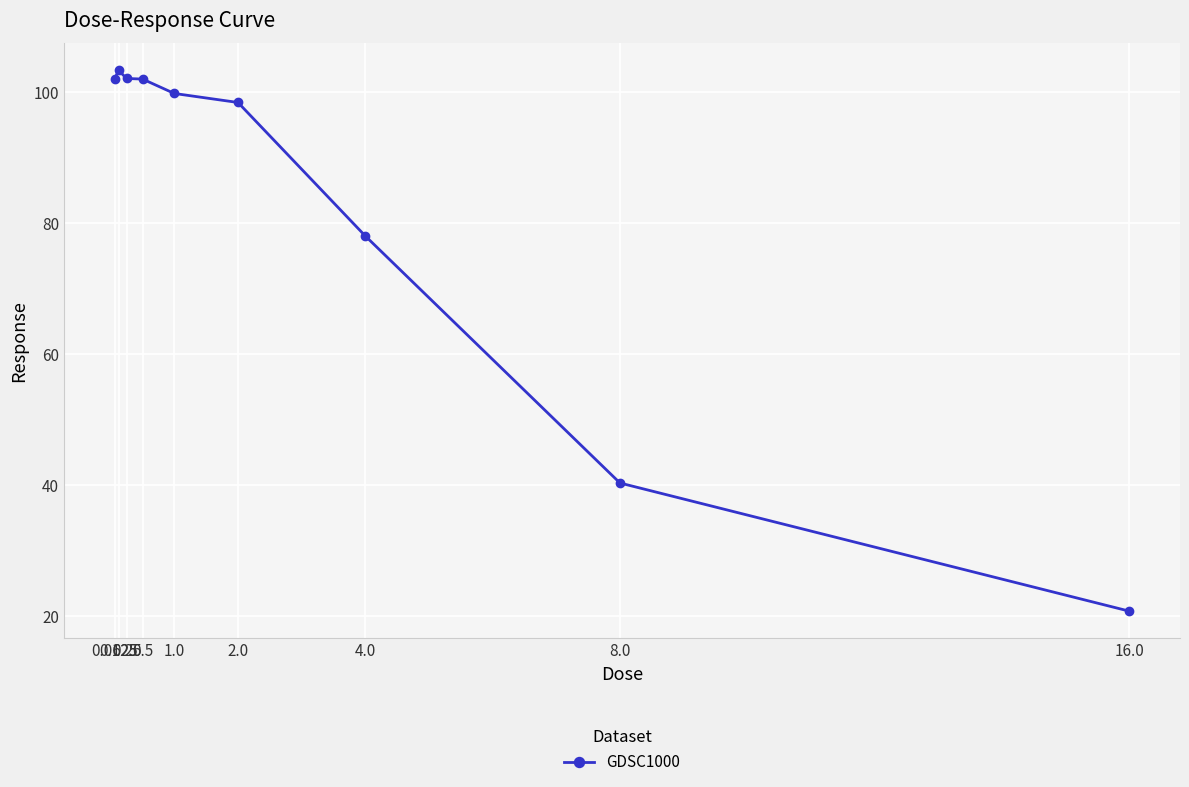

Approximately how many times larger is the value at 16.0 compared to 1.0?

0.2